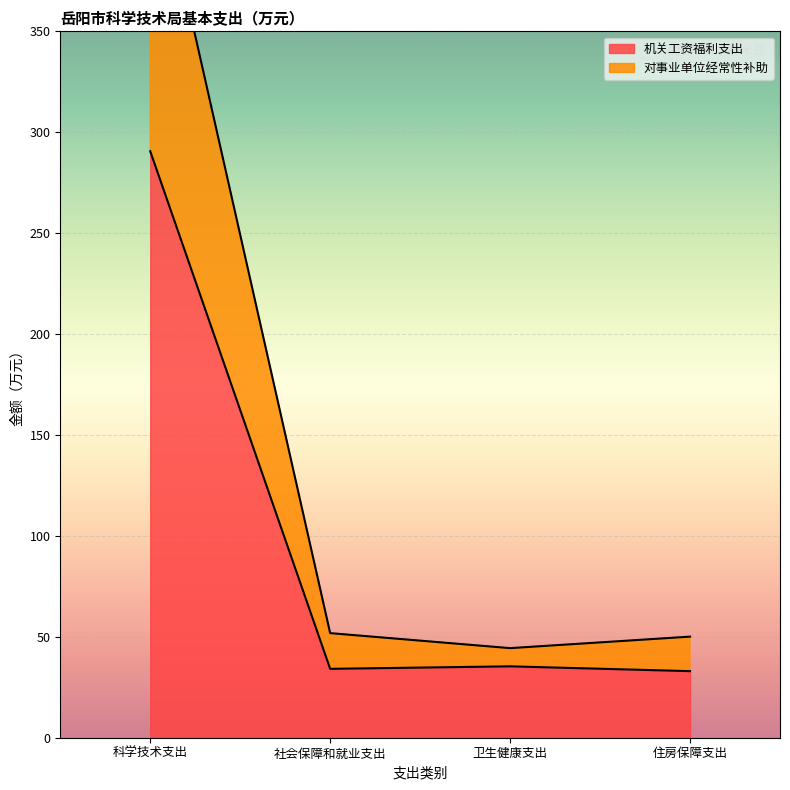

True or false: 对事业单位经常性补助 and 机关工资福利支出 intersect in this chart.

False